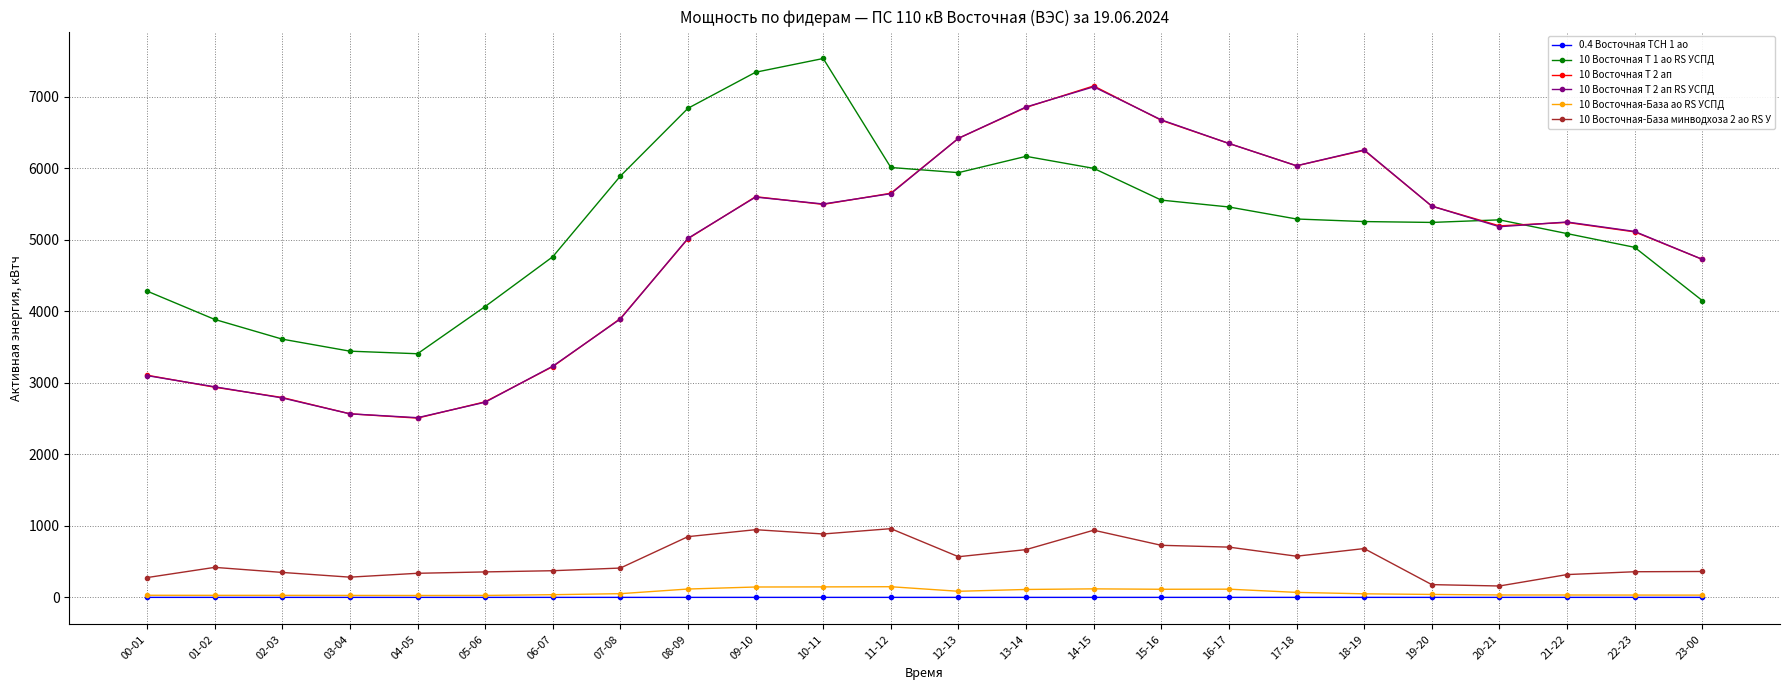

The value of 10 Восточная Т 2 ап RS УСПД at 04-05 is 3658.1. True or false?

False